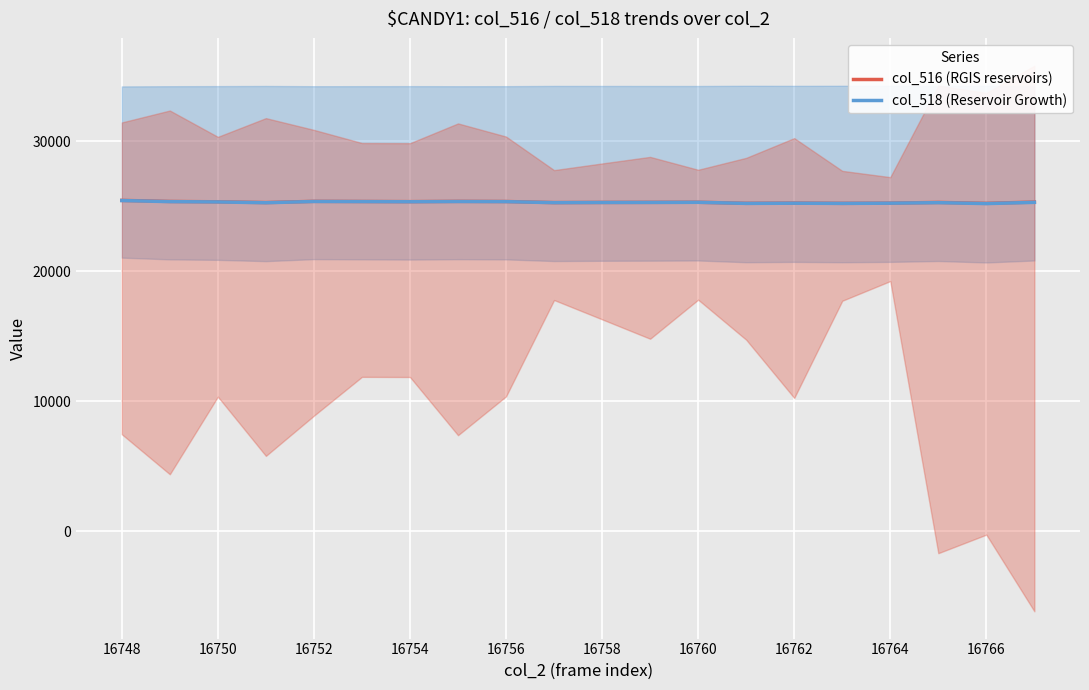

True or false: col_518 (Reservoir Growth) and col_516 (RGIS reservoirs) intersect in this chart.

False